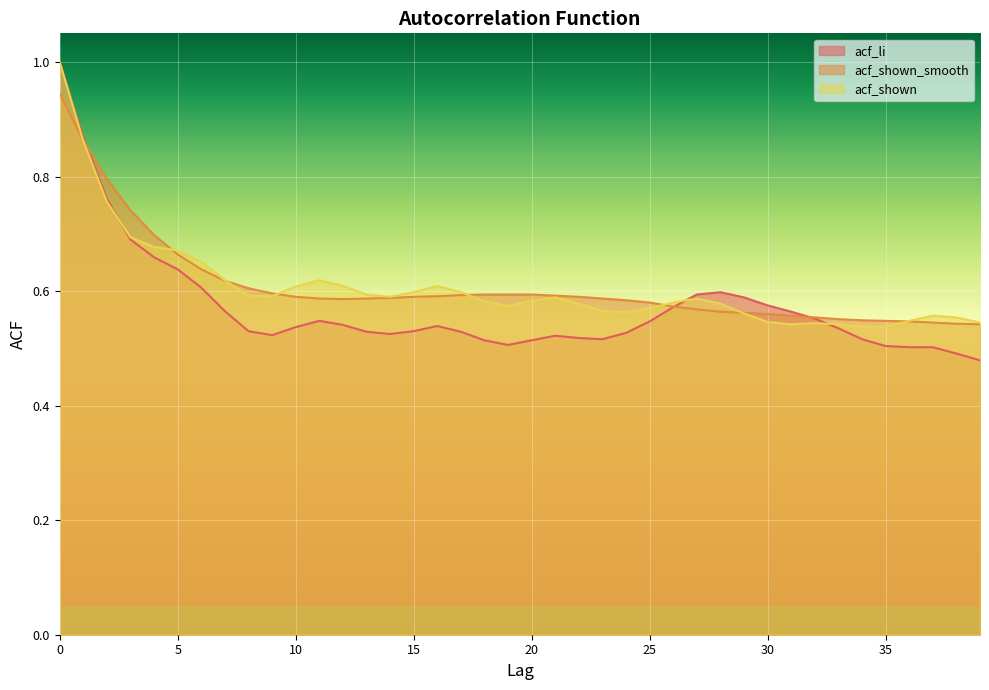

At 23, list the series in order from smallest to largest.

acf_li, acf_shown, acf_shown_smooth